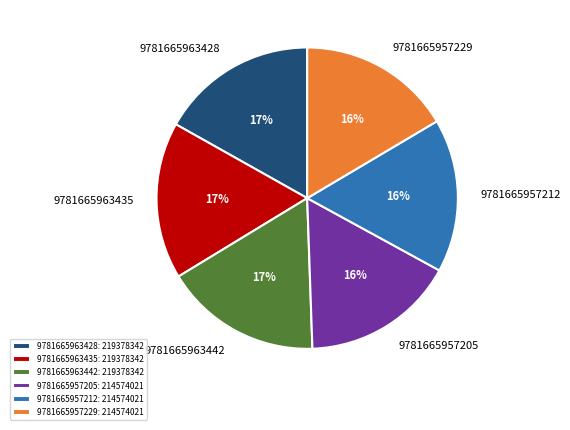

What percentage is the 9781665957205 slice, to the nearest percent?

16%